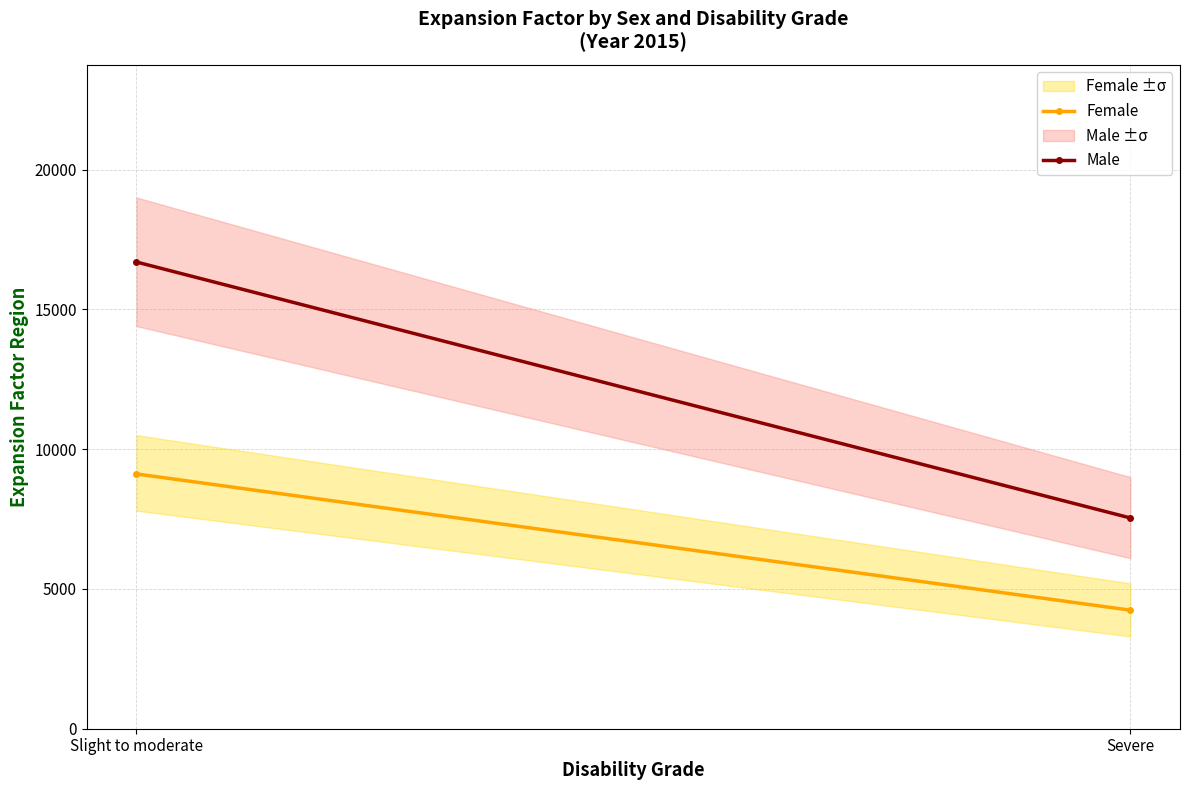

What is the difference between the maximum and minimum values in the Male series?

9153